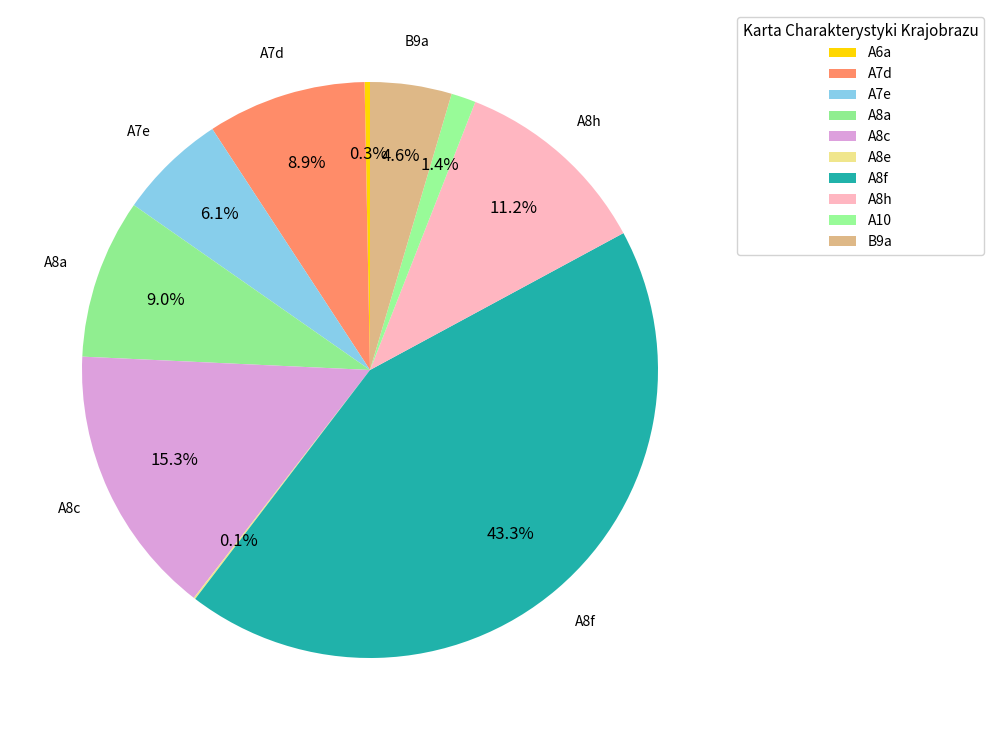

What is the largest slice in the pie chart?

A8f